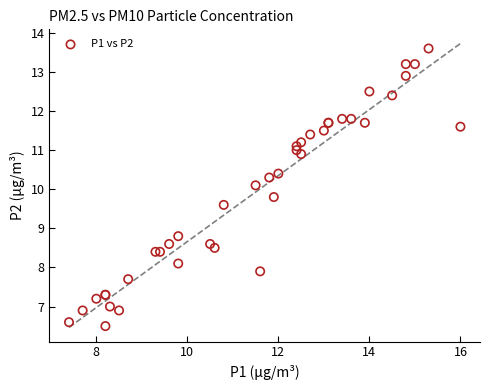

What Y value in the scatter plot is closest to 10?

10.1